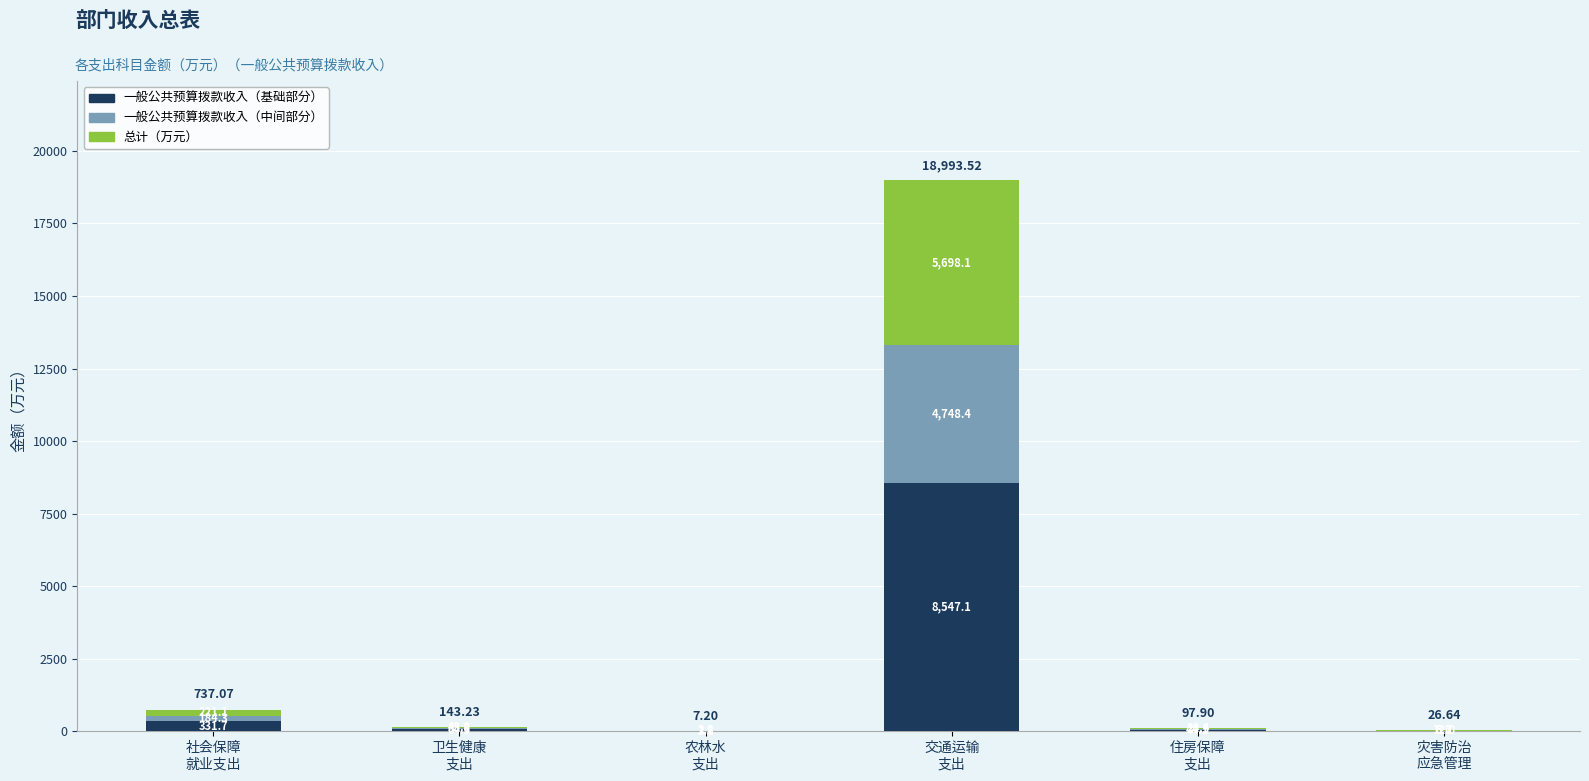

At which category is the sum across all series the highest?

交通运输
支出